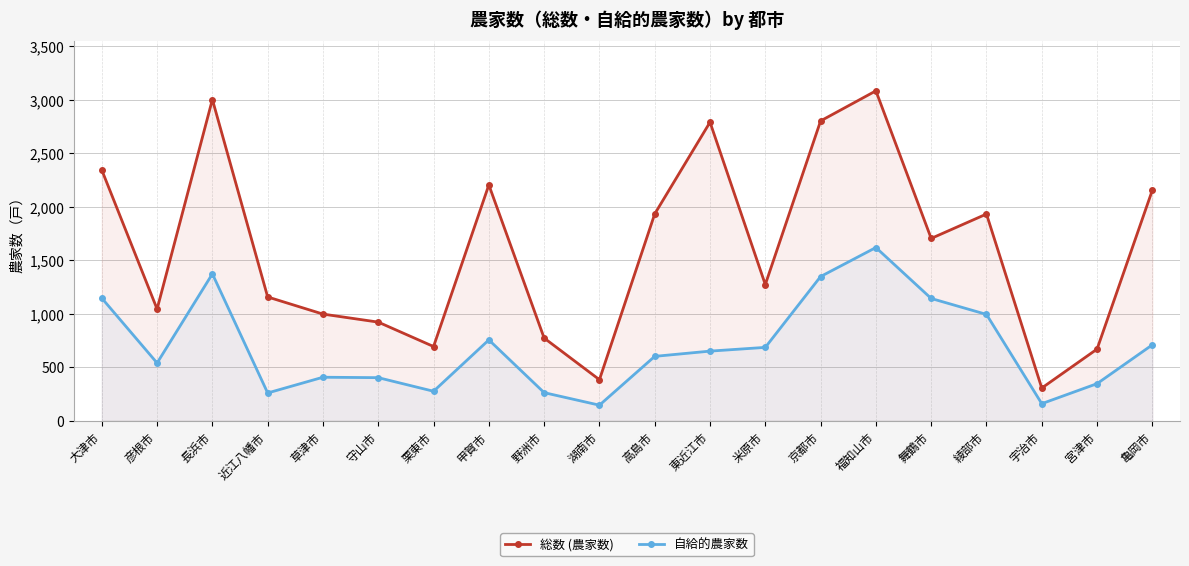

What is the greatest value displayed?

3081